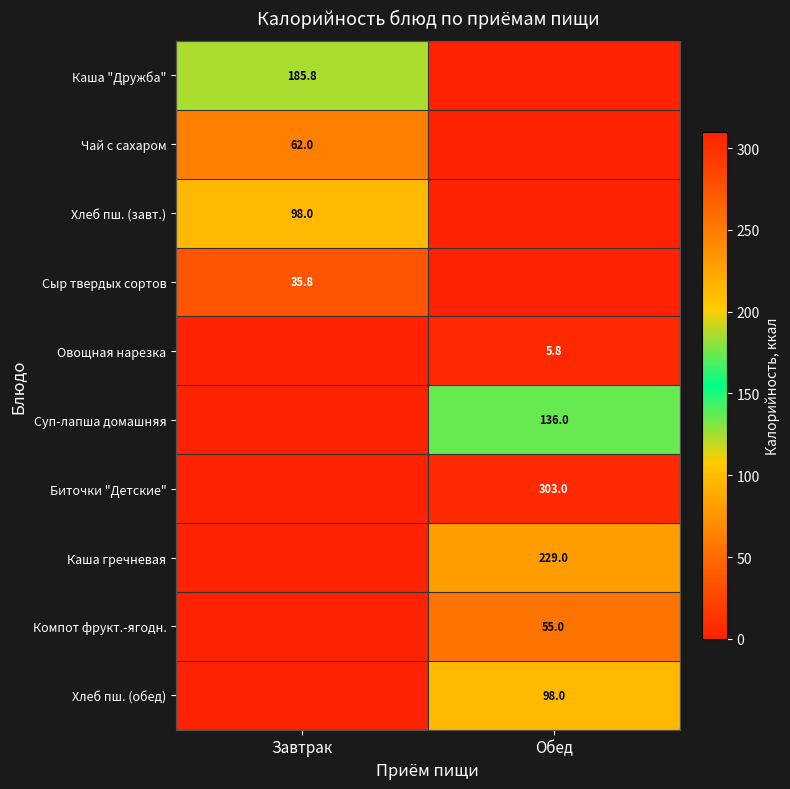

True or false: Каша "Дружба" has a value of 305.2 at Завтрак.

False